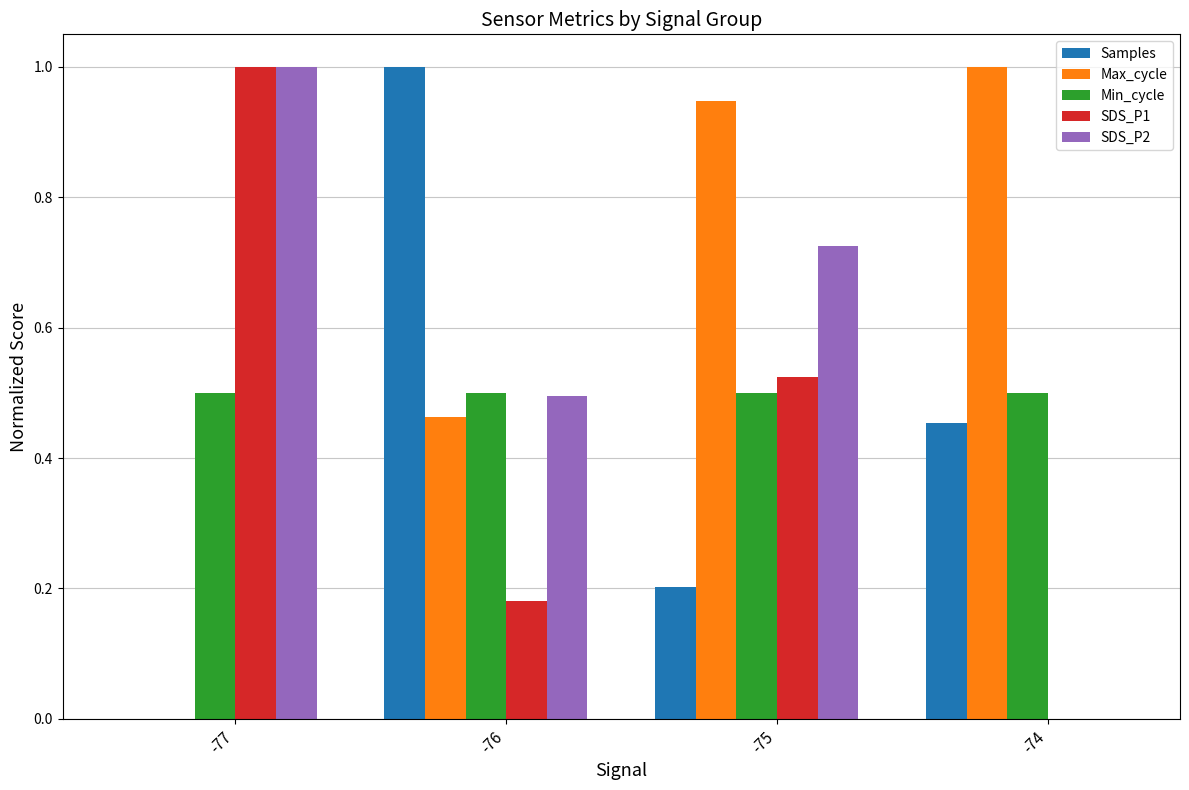

Between -77 and -75, which series saw the biggest shift?

Max_cycle